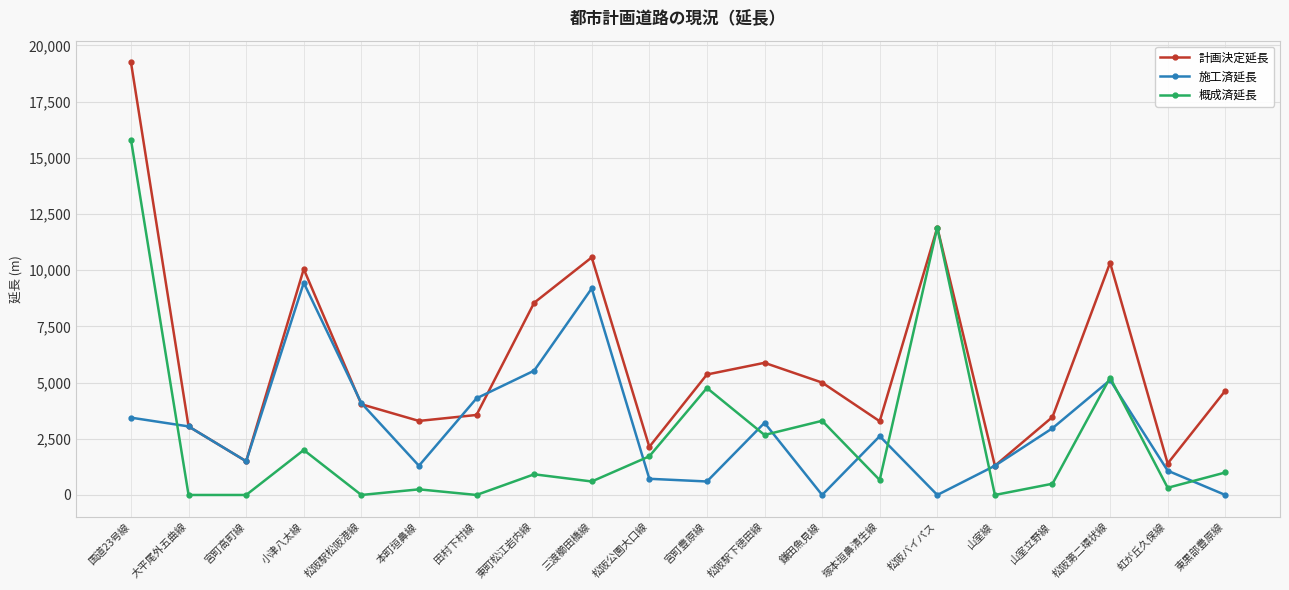

What is the difference between the 施工済延長 values at 鎌田魚見線 and 本町垣鼻線?

1300